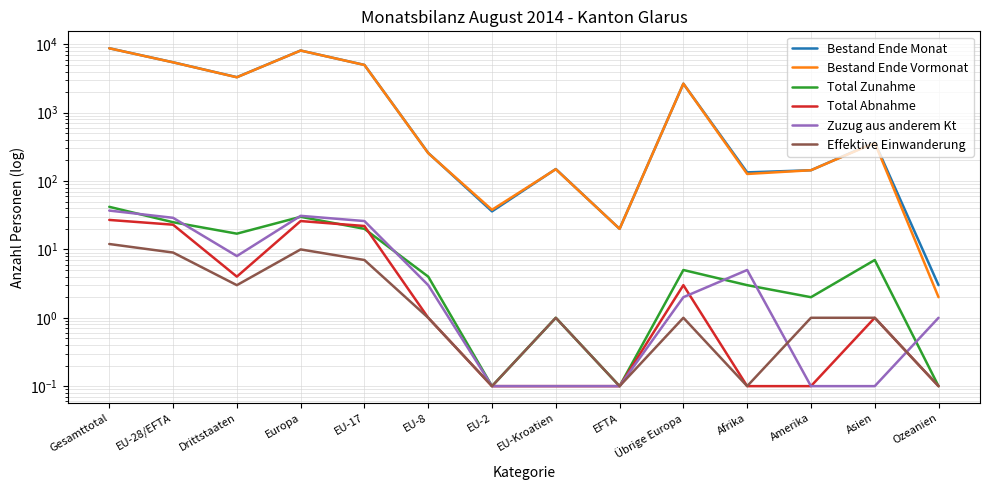

What is the difference between the Zuzug aus anderem Kt values at Afrika and Drittstaaten?

3.0